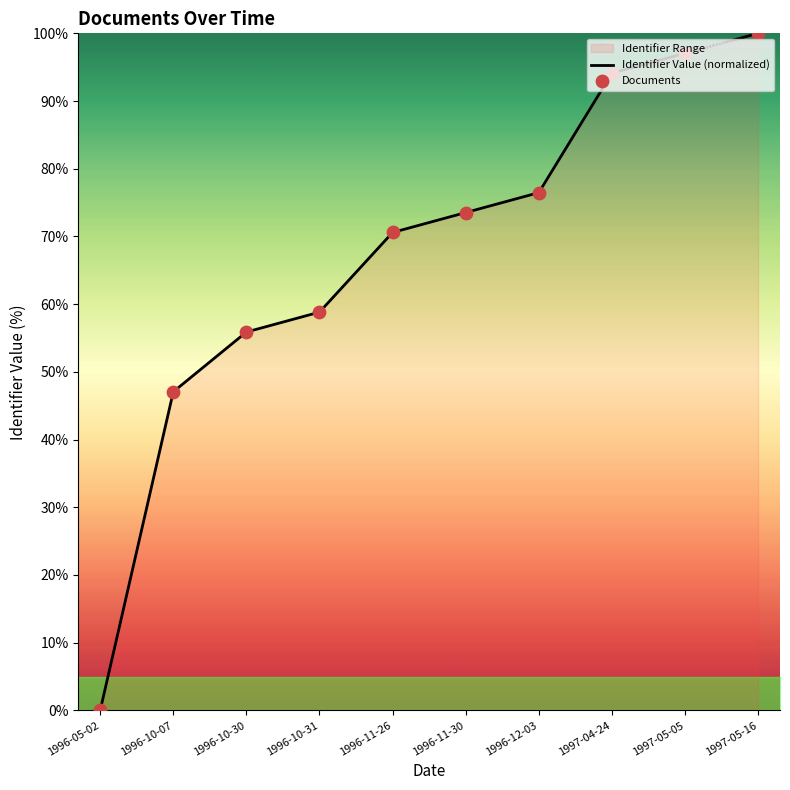

At which category is the sum across all series the highest?

1997-05-16